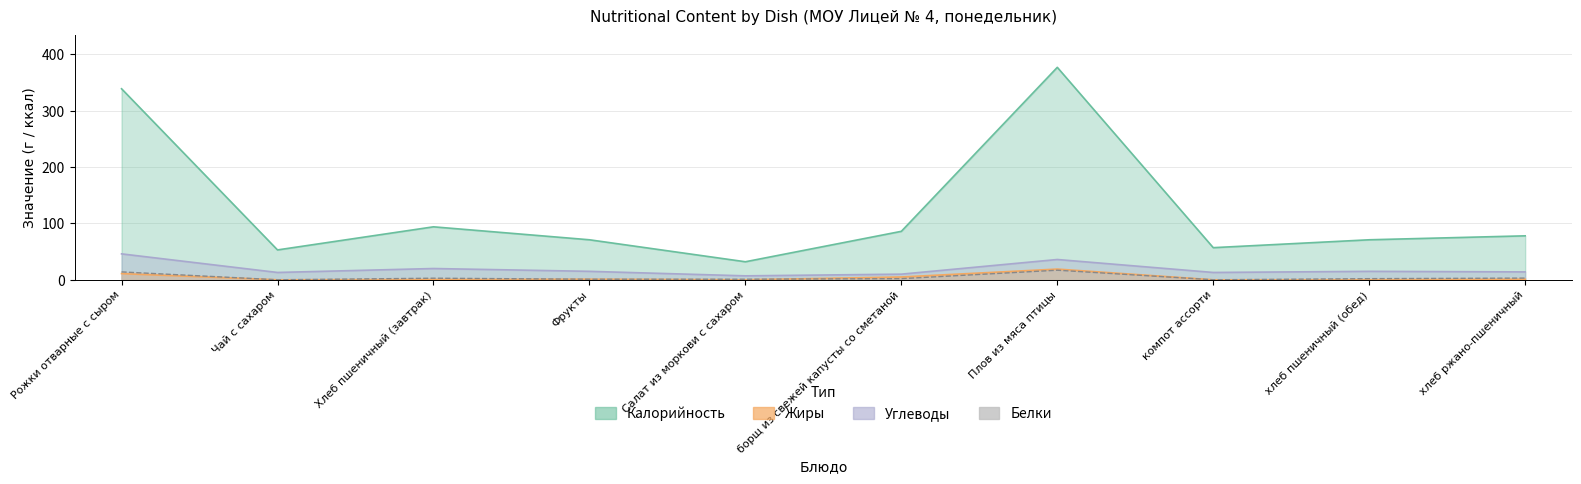

Where does the Жиры series first go above 1?

Рожки отварные с сыром